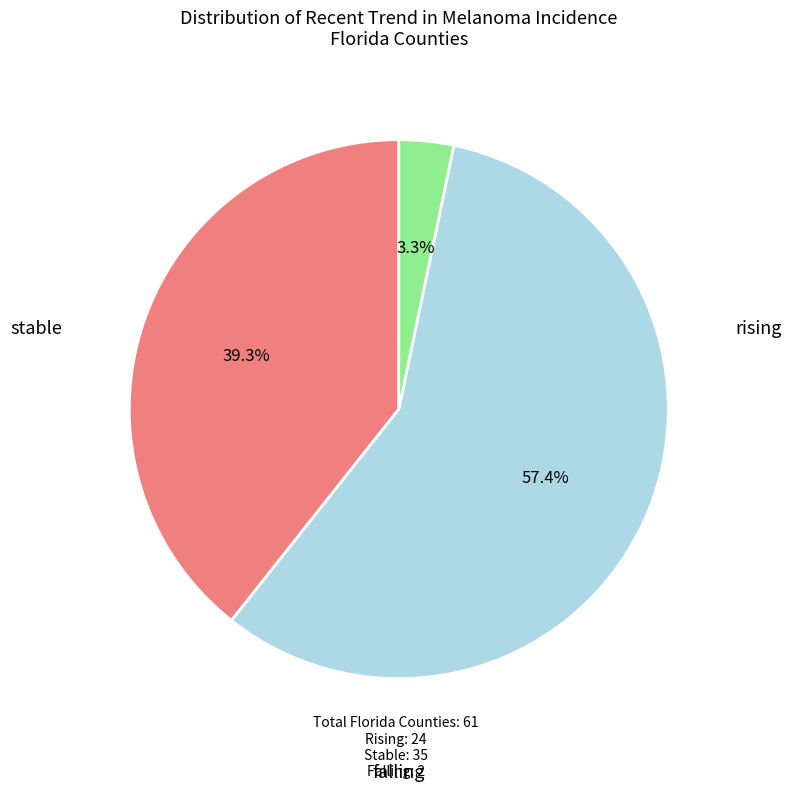

To the nearest percent, what is the average slice percentage?

33%